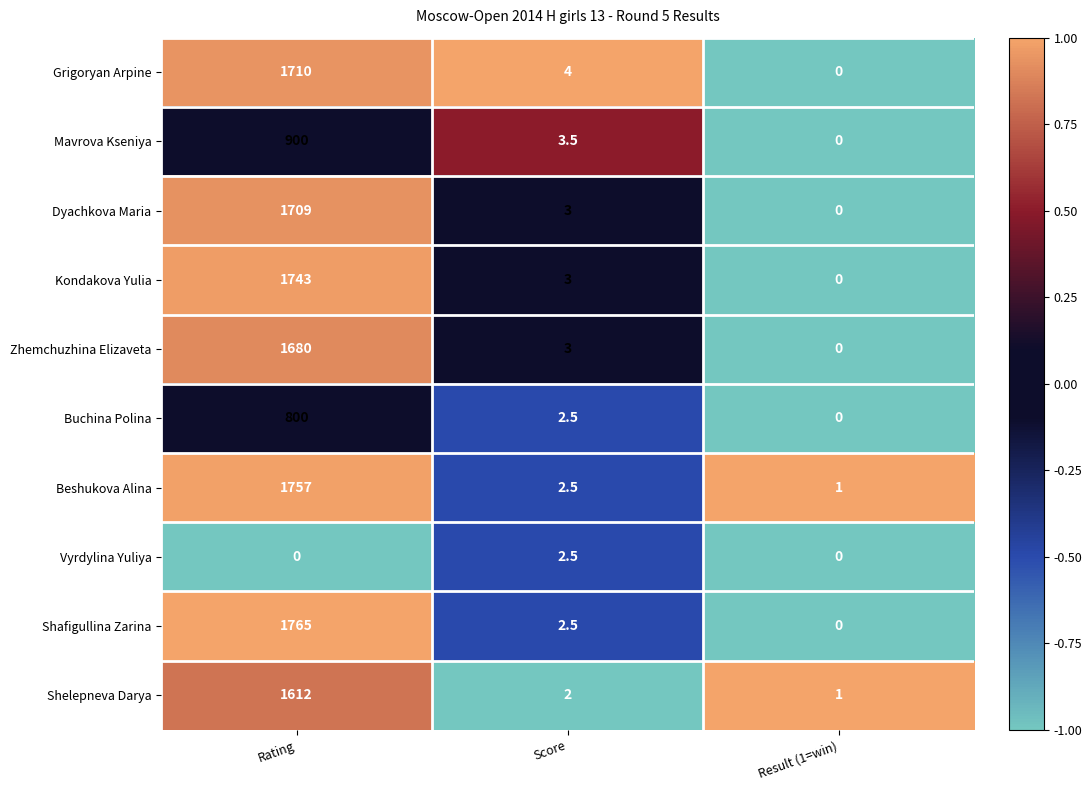

Which series changed the most between Rating and Score?

Shafigullina Zarina